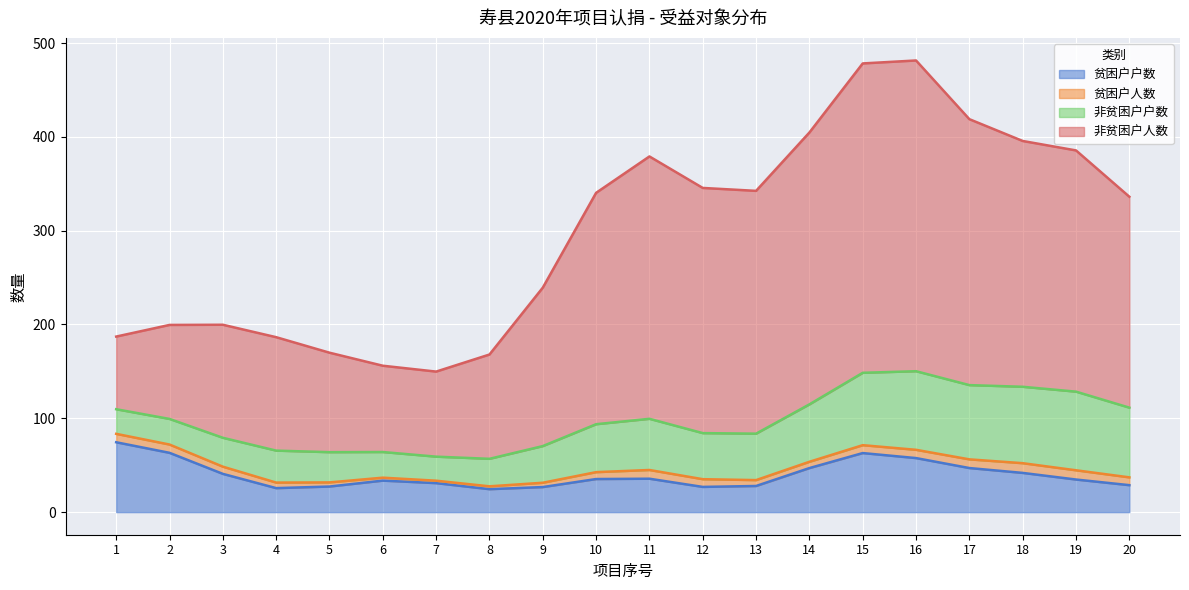

The 贫困户户数 series shows 10.5 at 18. True or false?

False